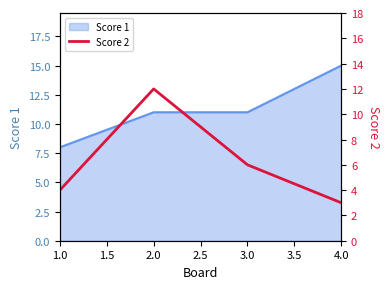

The Score 1 series shows 16 at 3.0. True or false?

False